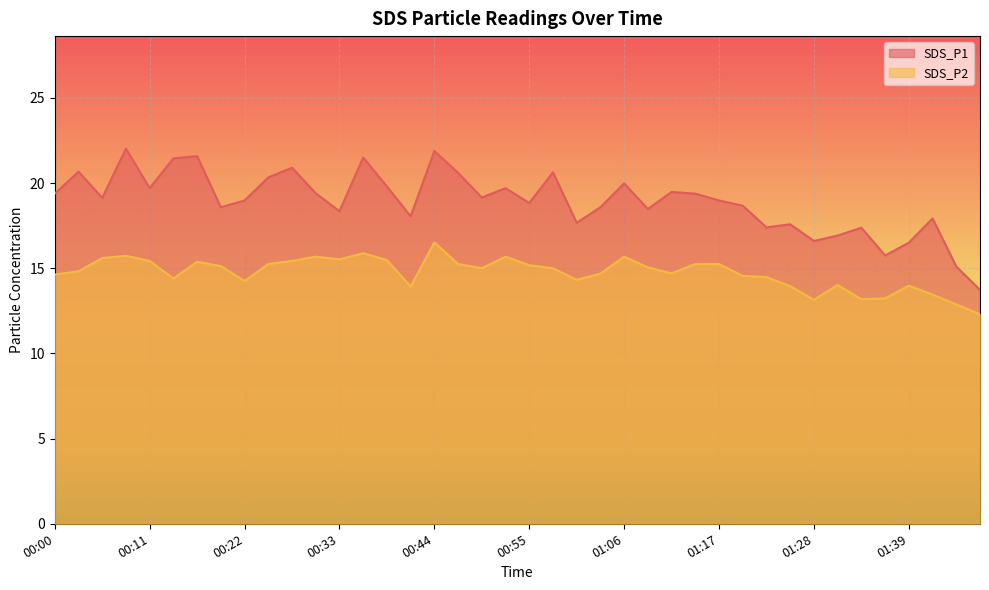

How many interior local valleys does the SDS_P1 series have?

12